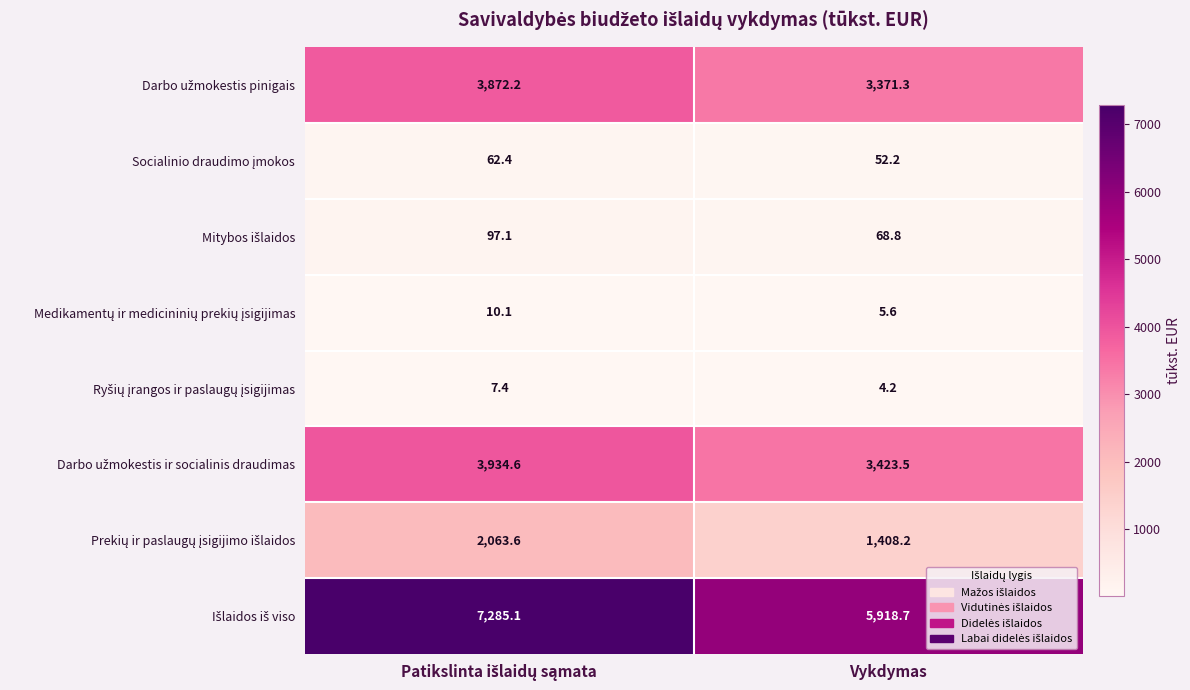

What is the total value across all series at Vykdymas?

14252.5